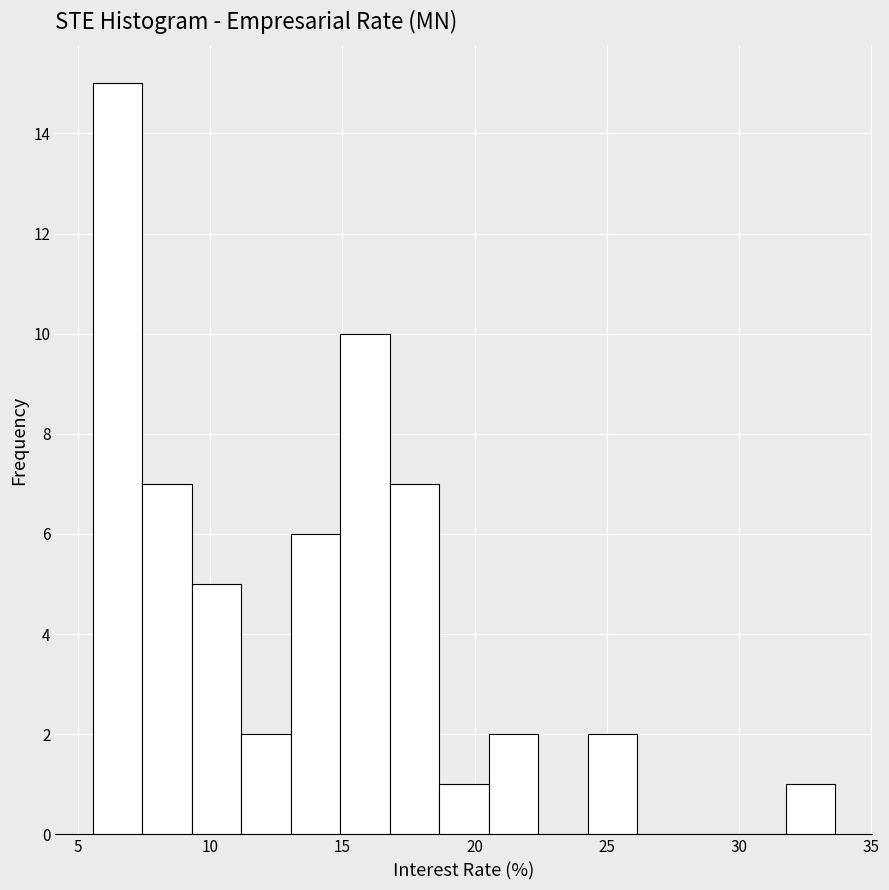

Read against the x-axis, roughly where is the centre of the tallest bar?

6.5